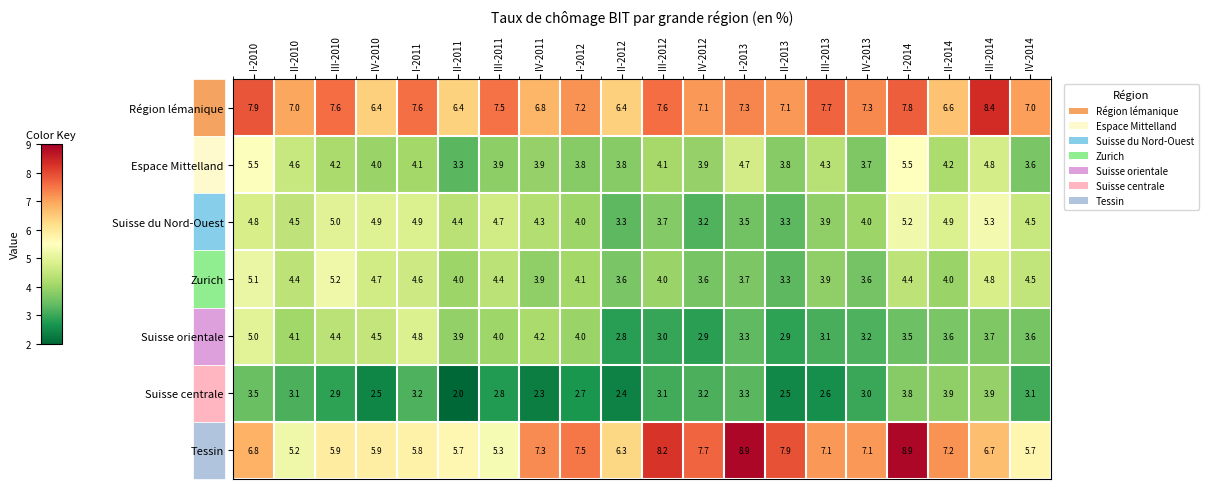

At which label does Suisse orientale first exceed 3?

I-2010